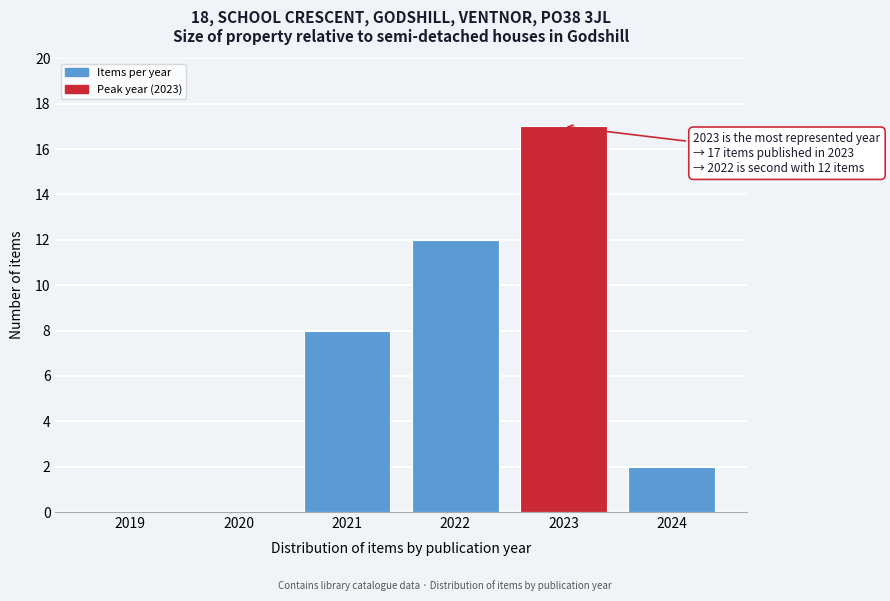

Reading left to right, list all the values displayed in this chart.

2019=0	2020=0	2021=8	2022=12	2023=17	2024=2